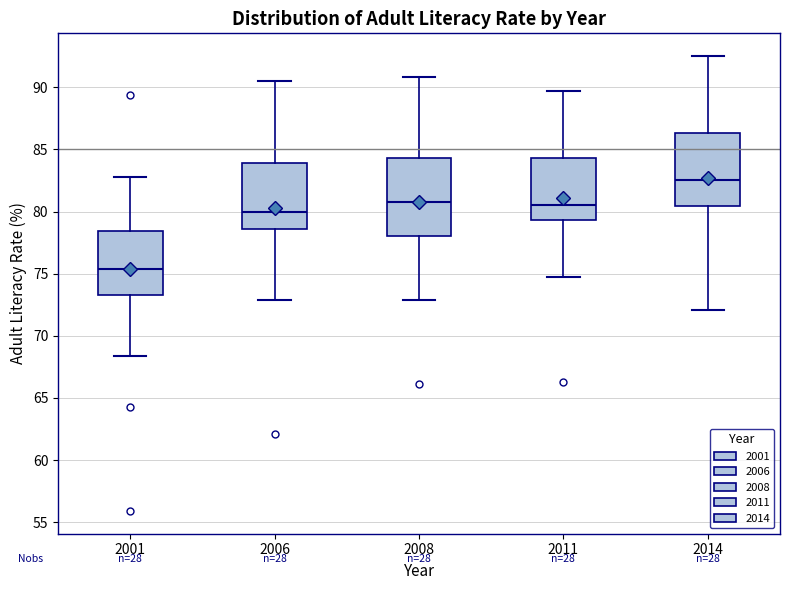

Where does the median line of the box at x = 2011 sit on the y-axis? The values are not printed on the chart, so give them approximately, as read against the axis.

80.5